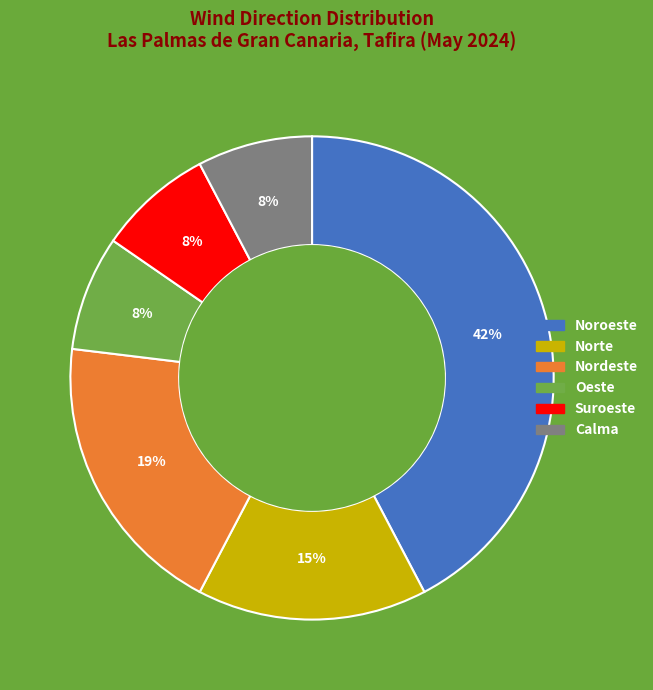

Is there any slice that represents more than half of the pie?

No